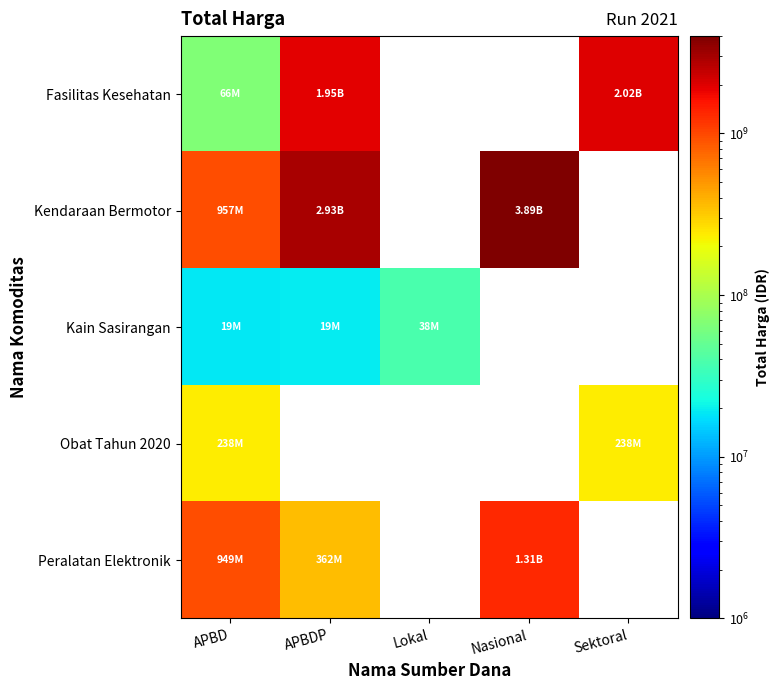

Is the value of Kain Sasirangan at APBD greater than the value of Peralatan Elektronik at Lokal?

No